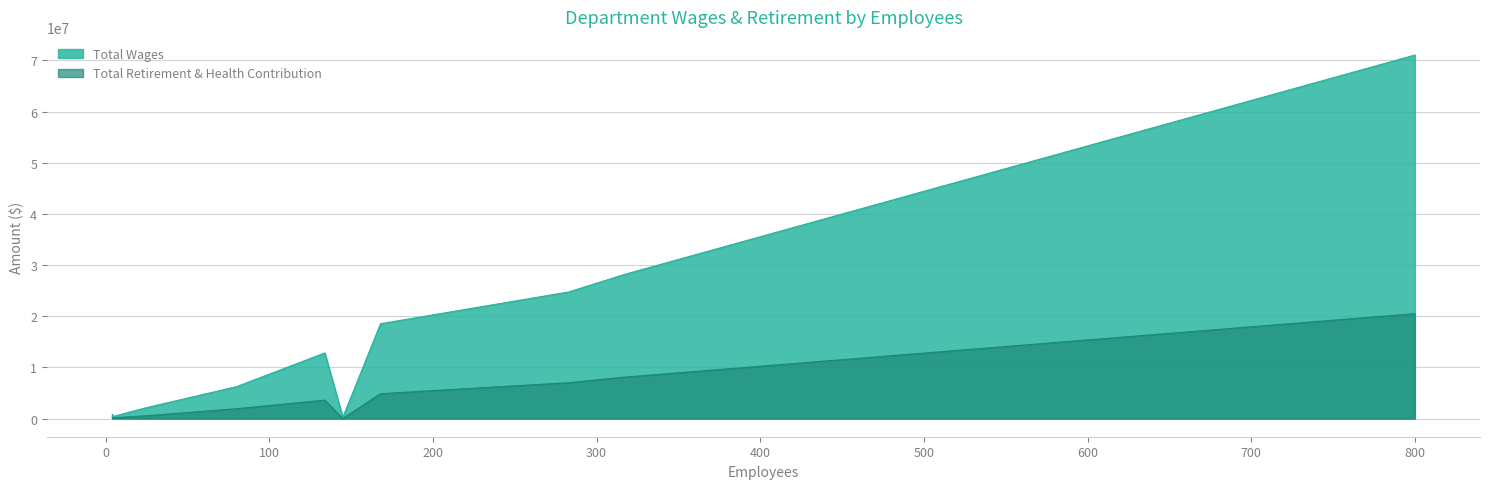

Rank the series by their maximum value, from lowest to highest.

Total Retirement & Health Contribution, Total Wages